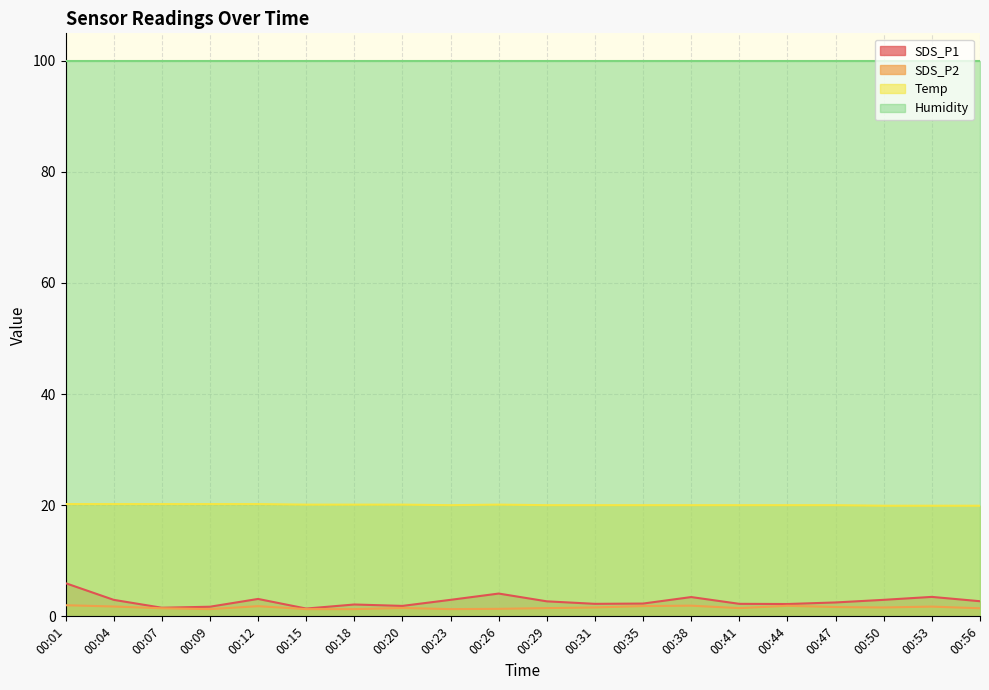

At which label does Temp first exceed 20?

00:01